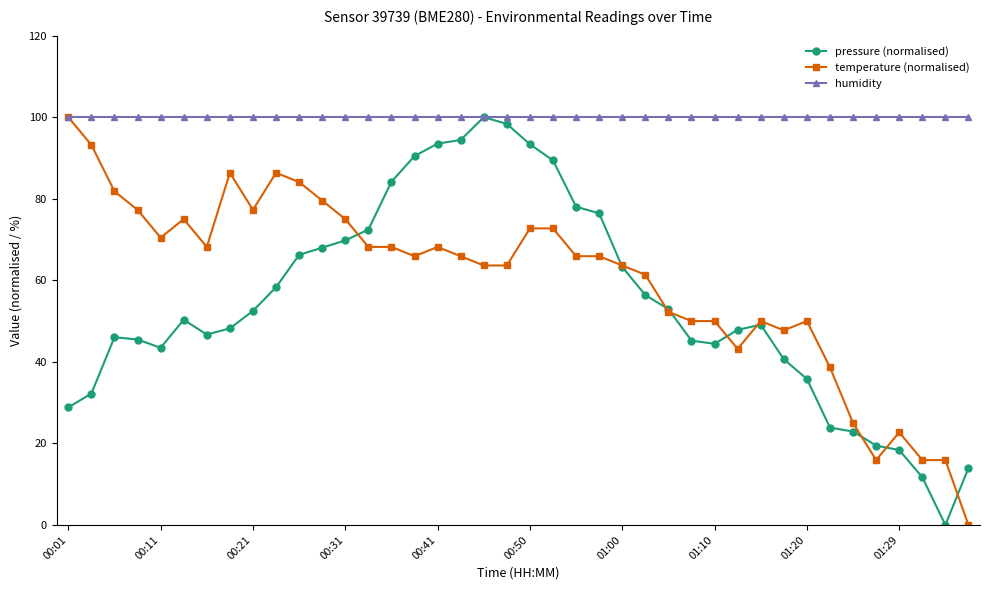

What is the value of the humidity point at the 18th from the left?

100.0